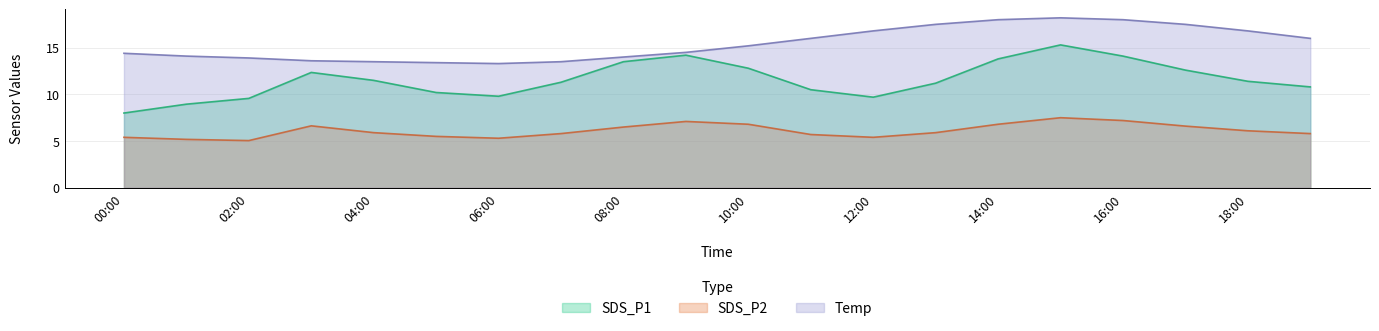

What is the difference between the maximum and minimum values in the SDS_P2 series?

2.5